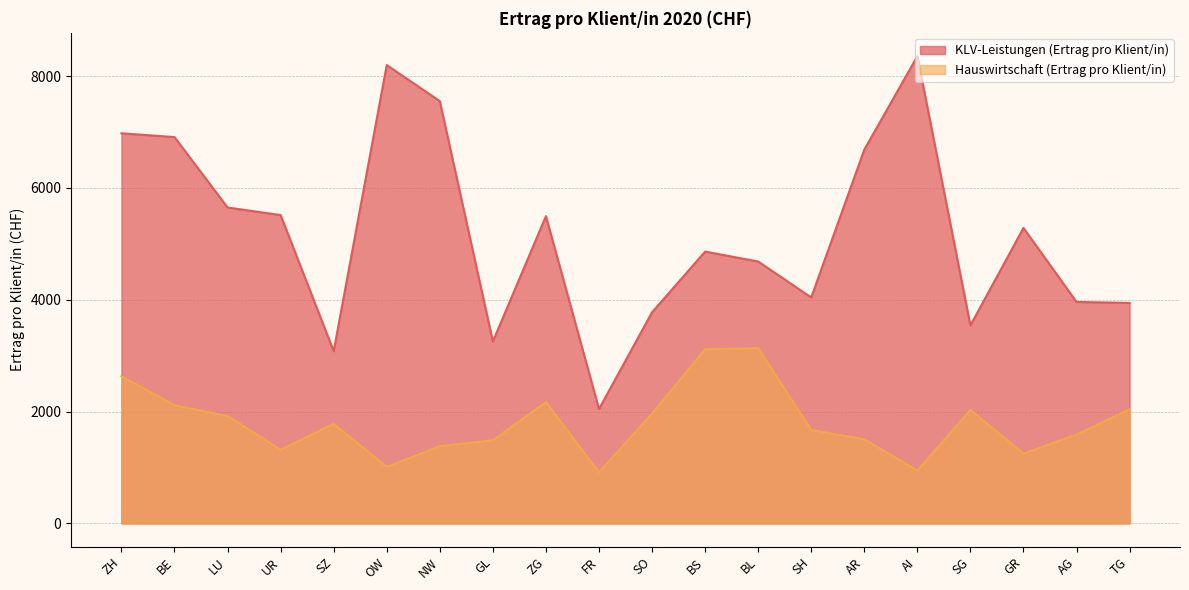

True or false: Hauswirtschaft (Ertrag pro Klient/in) and KLV-Leistungen (Ertrag pro Klient/in) intersect in this chart.

False